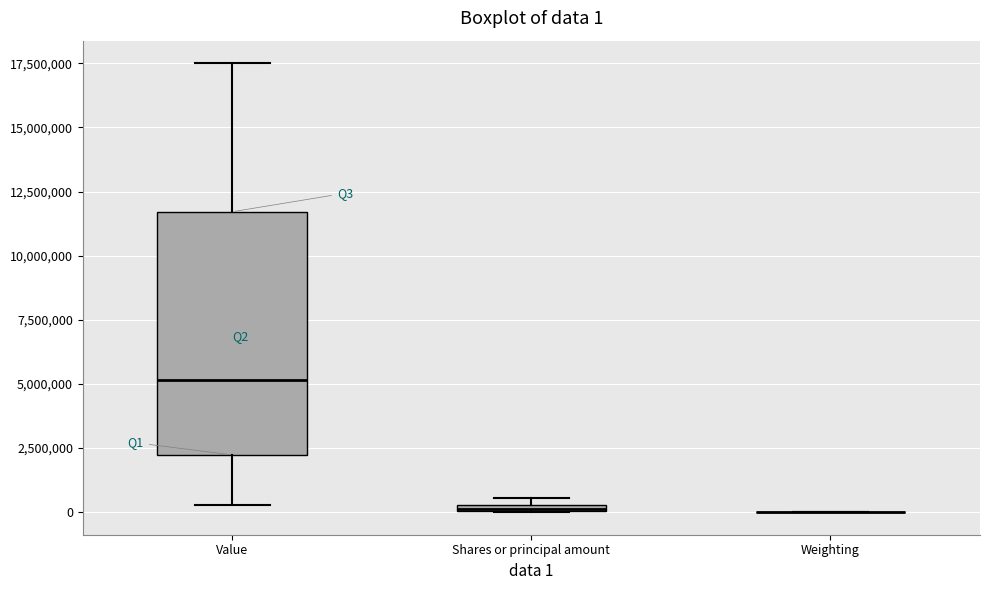

Which box is the tallest, from its lower edge to its upper edge?

Value